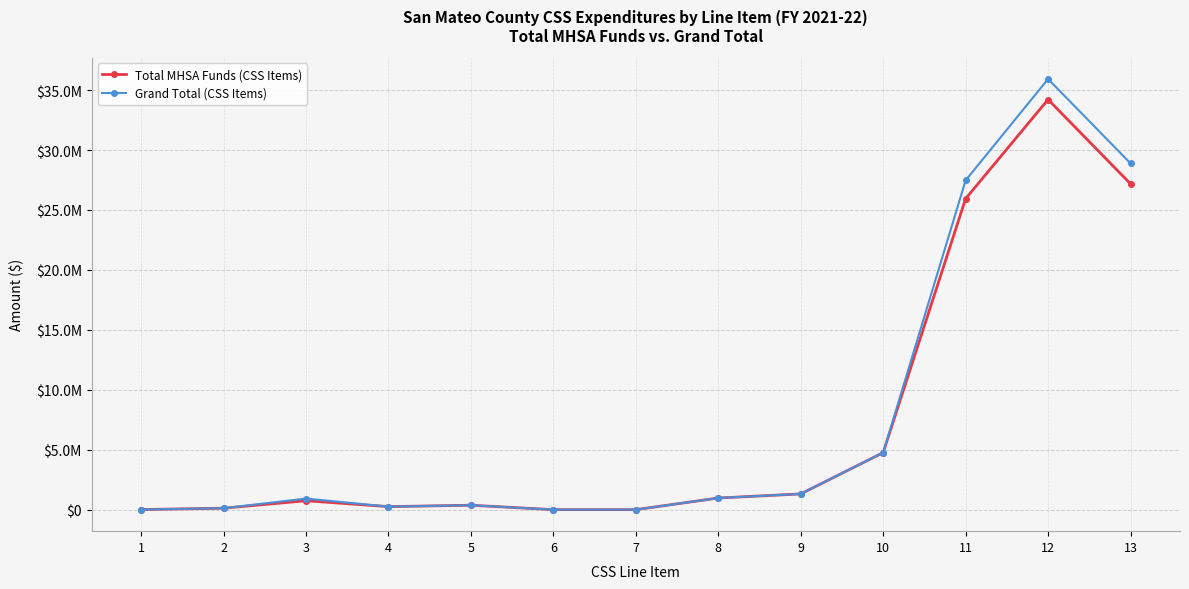

What is the approximate value of Grand Total (CSS Items) at 12?

35925572.2